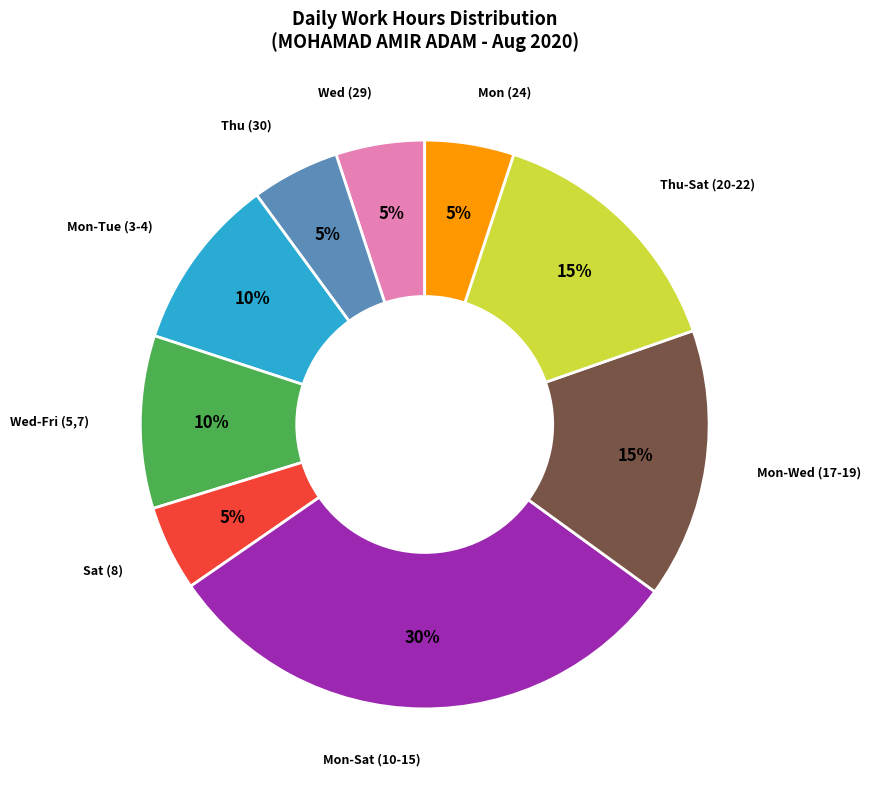

Is there any slice that represents more than half of the pie?

No